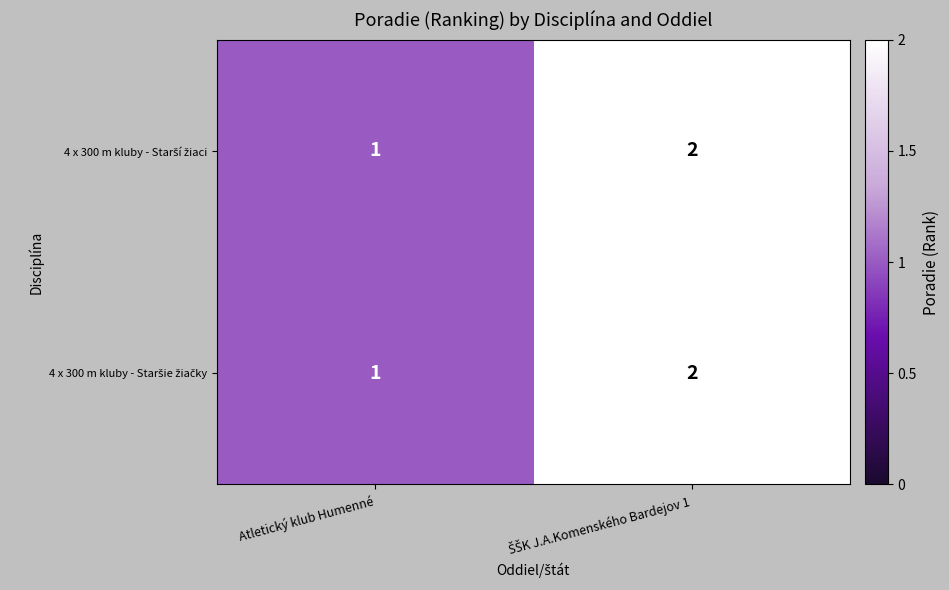

At which category does the chart reach its minimum across all series?

Atletický klub Humenné